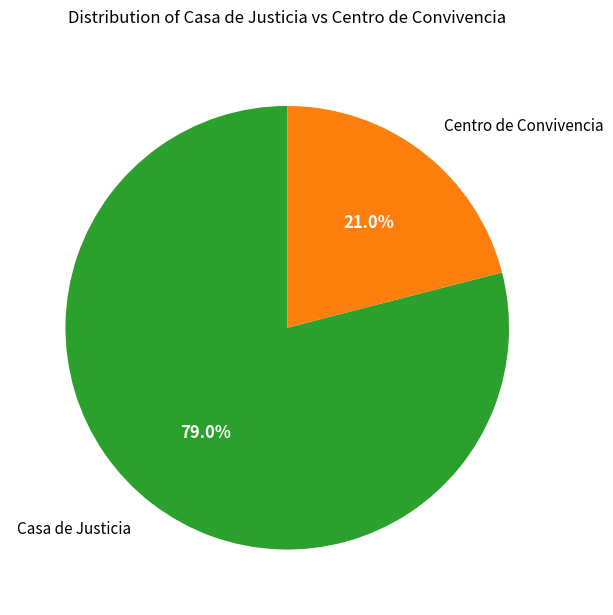

Is there a majority slice in this chart?

Yes